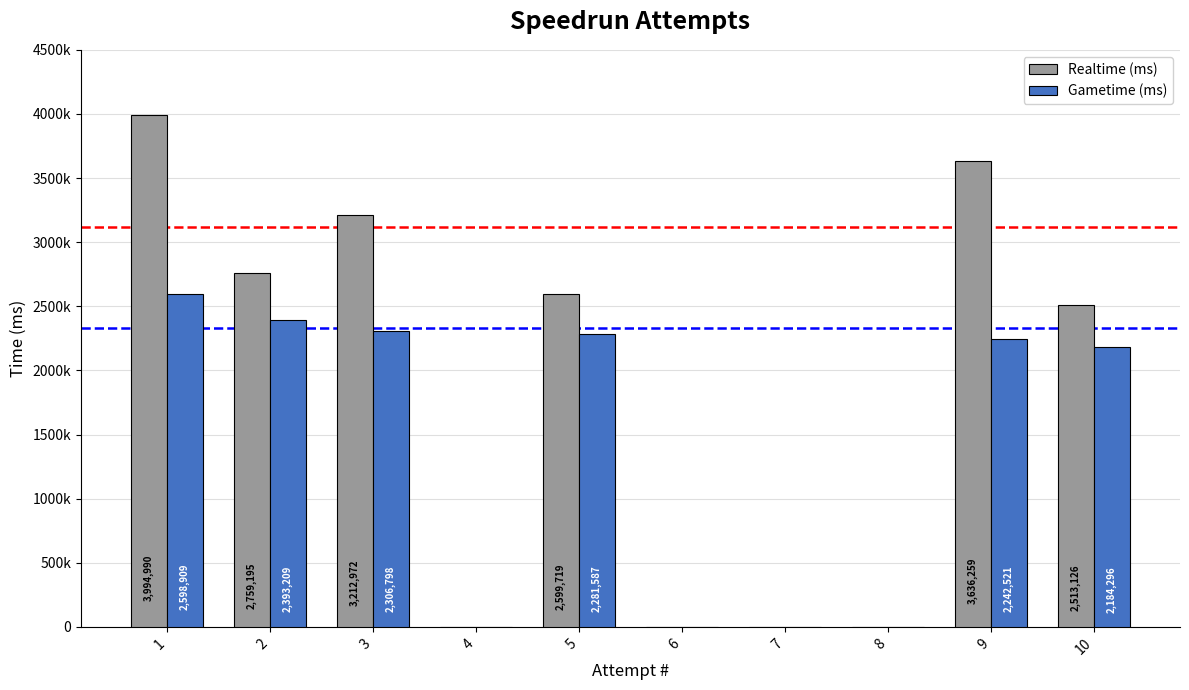

Which series changed the most between 6 and 7?

Realtime (ms)